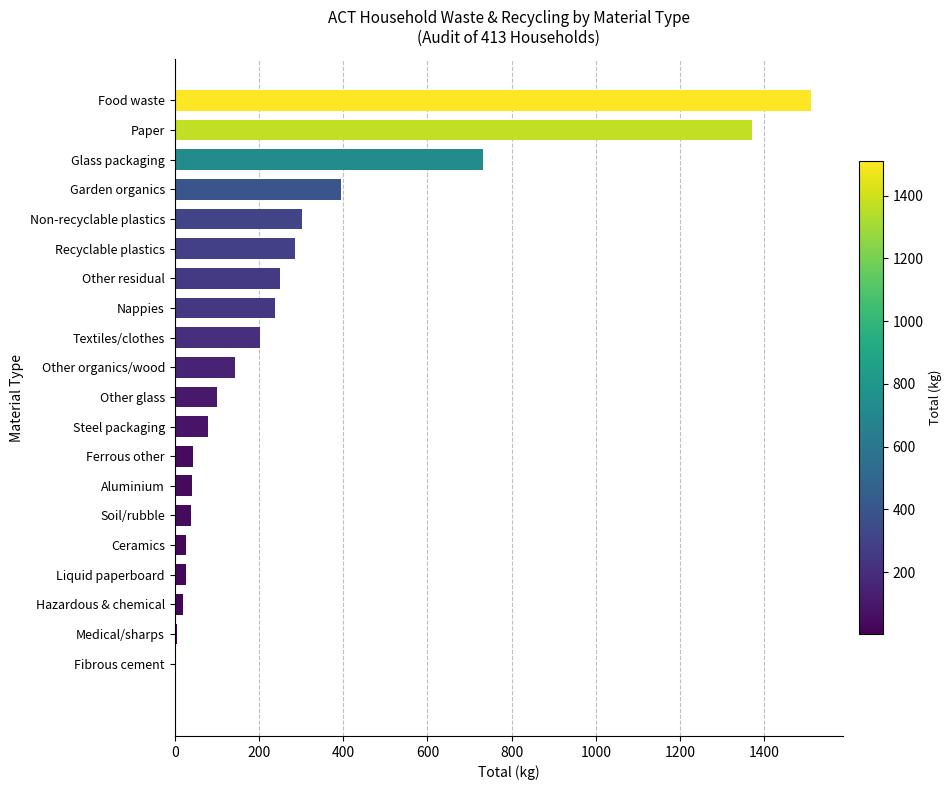

What is the ratio of the value at Aluminium to the value at Other glass?

0.4